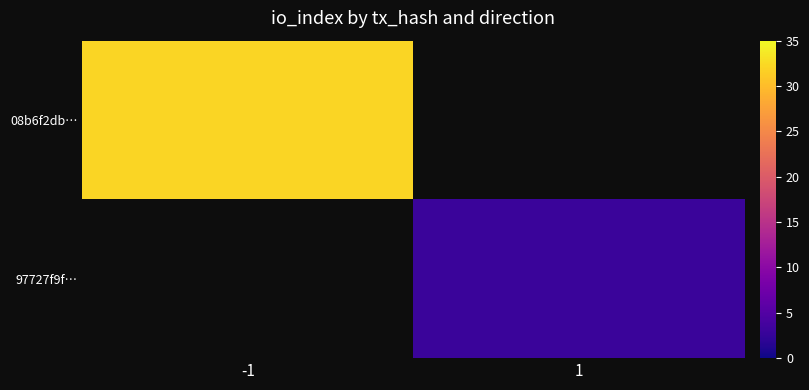

Which has a higher value, 1 or -1?

-1